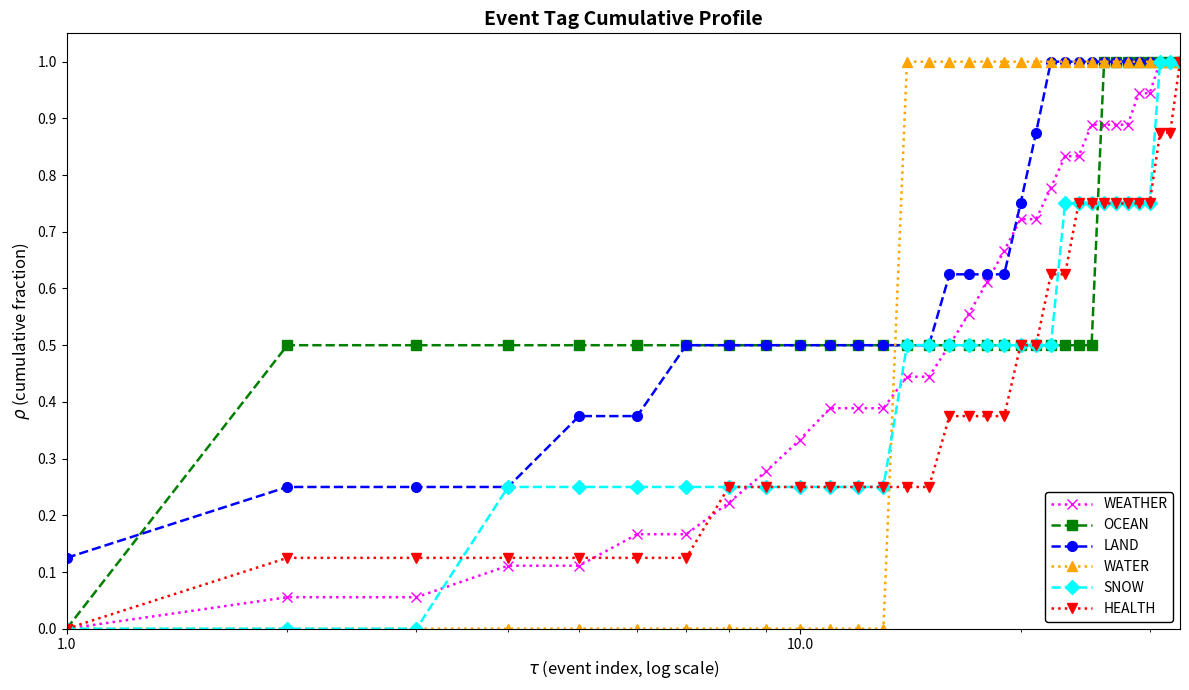

True or false: WEATHER and OCEAN intersect in this chart.

True